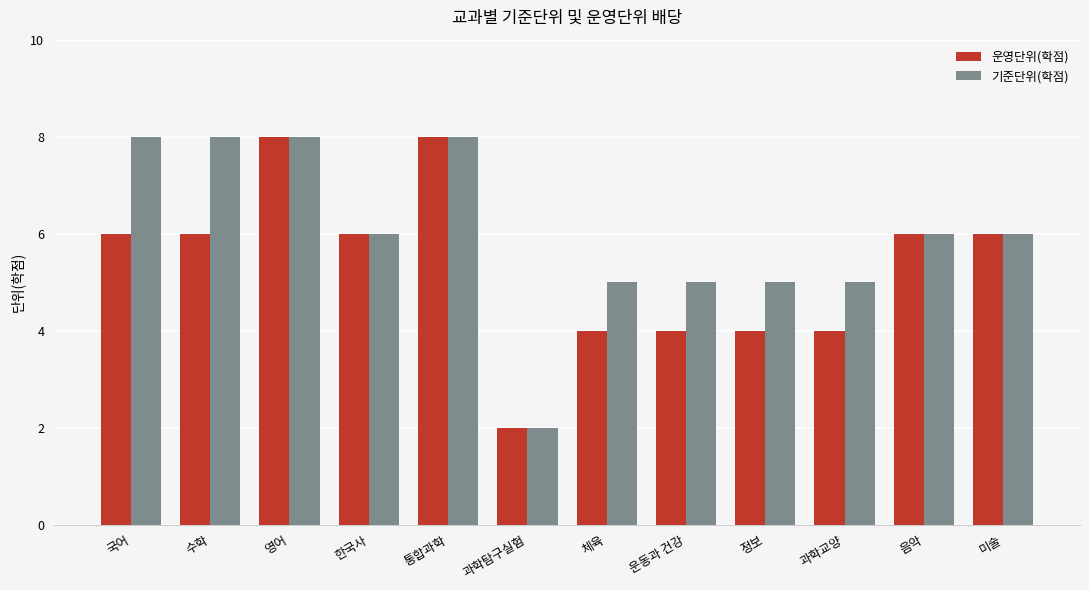

How many groups of bars are there?

12